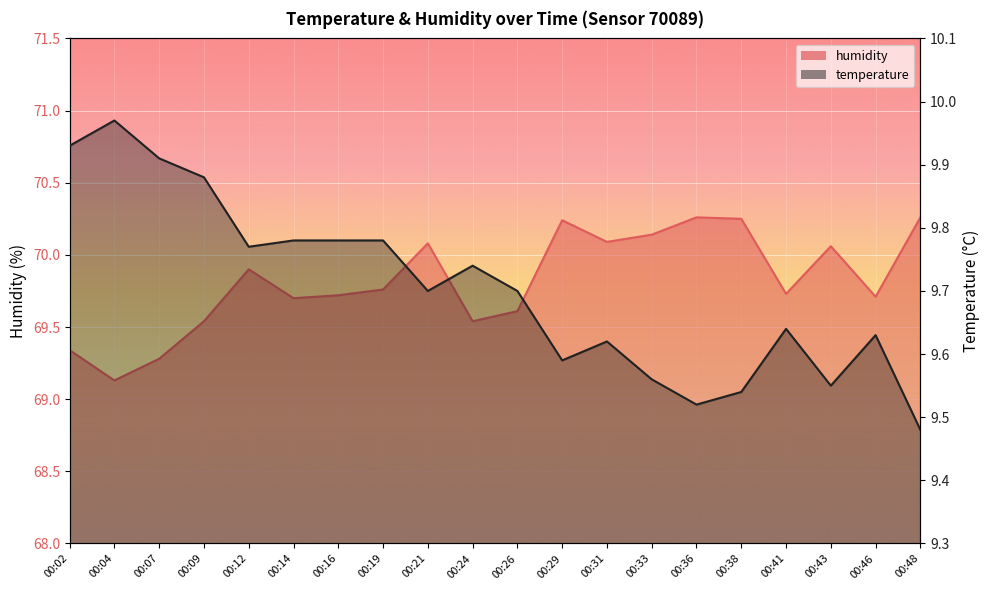

What is the spread (max minus min) of values at 00:41?

60.1